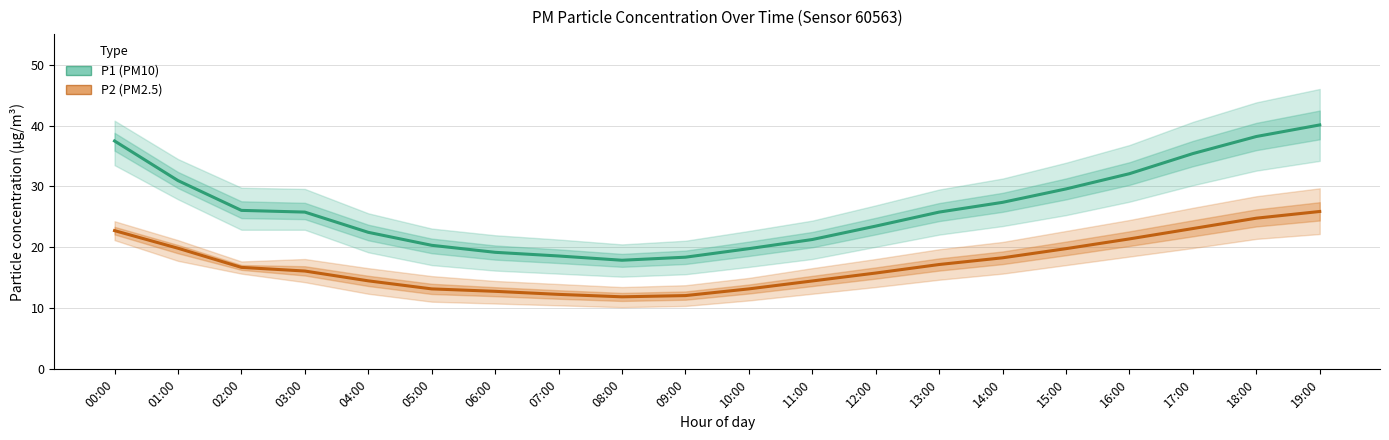

Rank the series by their average value, from lowest to highest.

P2 (PM2.5), P1 (PM10)